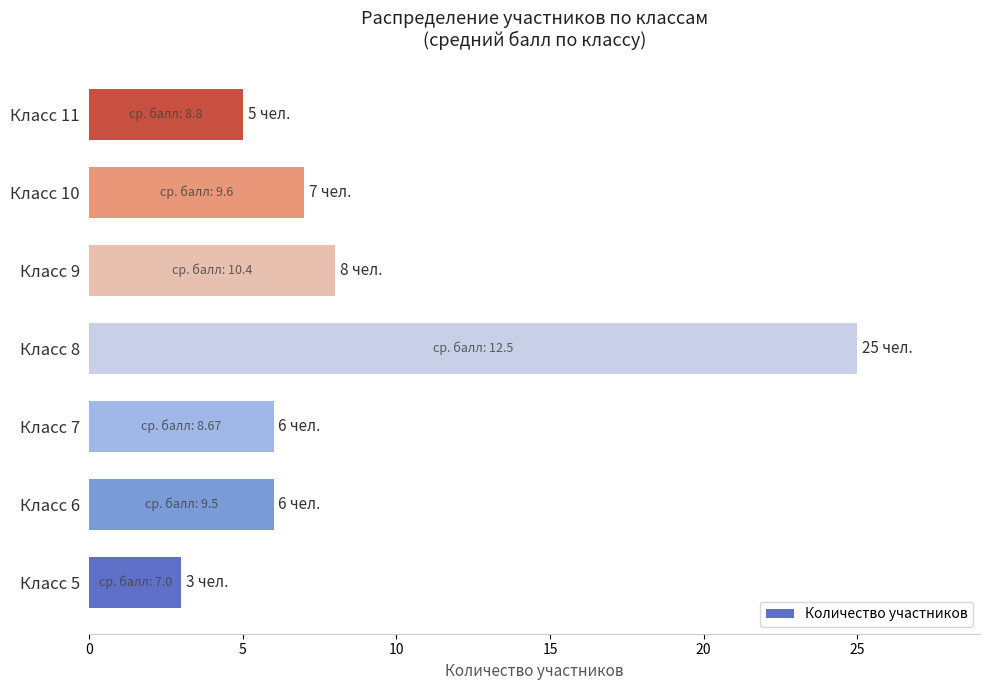

Approximately how many times larger is the value at Класс 9 compared to Класс 5?

2.7